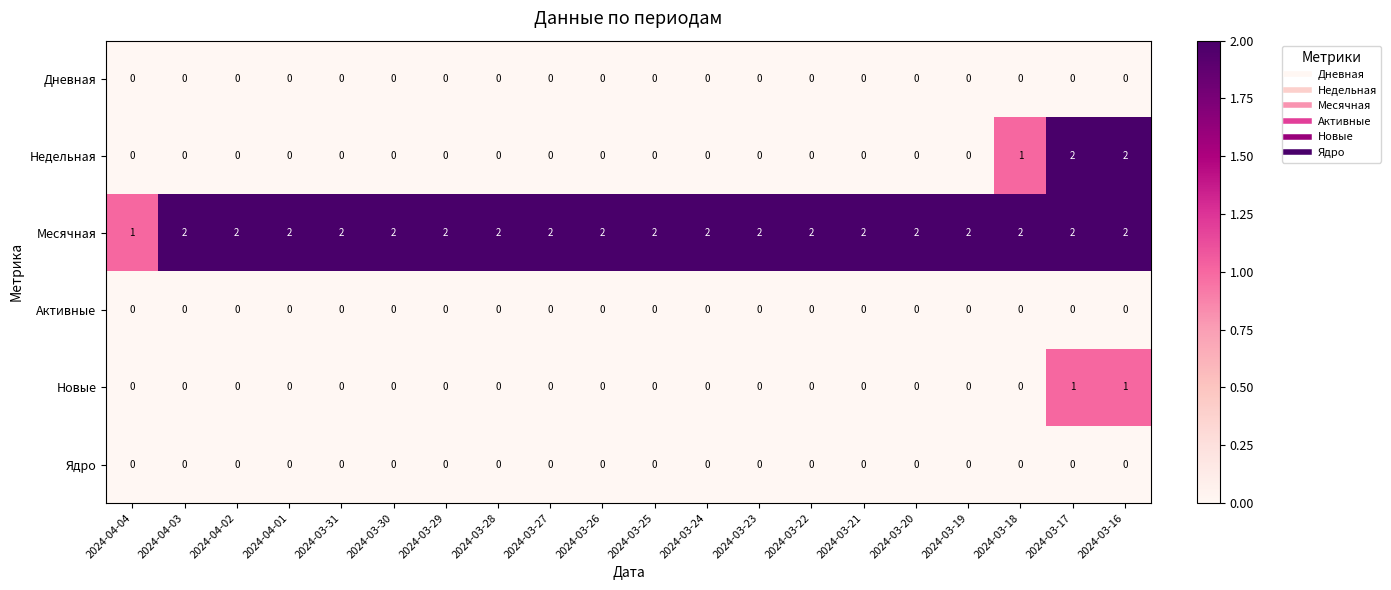

Is the value of Месячная at 2024-03-31 greater than the value of Недельная at 2024-04-03?

Yes